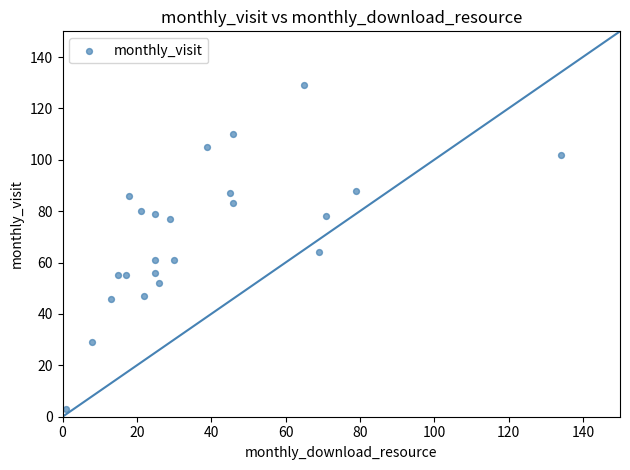

What is the range of X values (max minus min)?

133